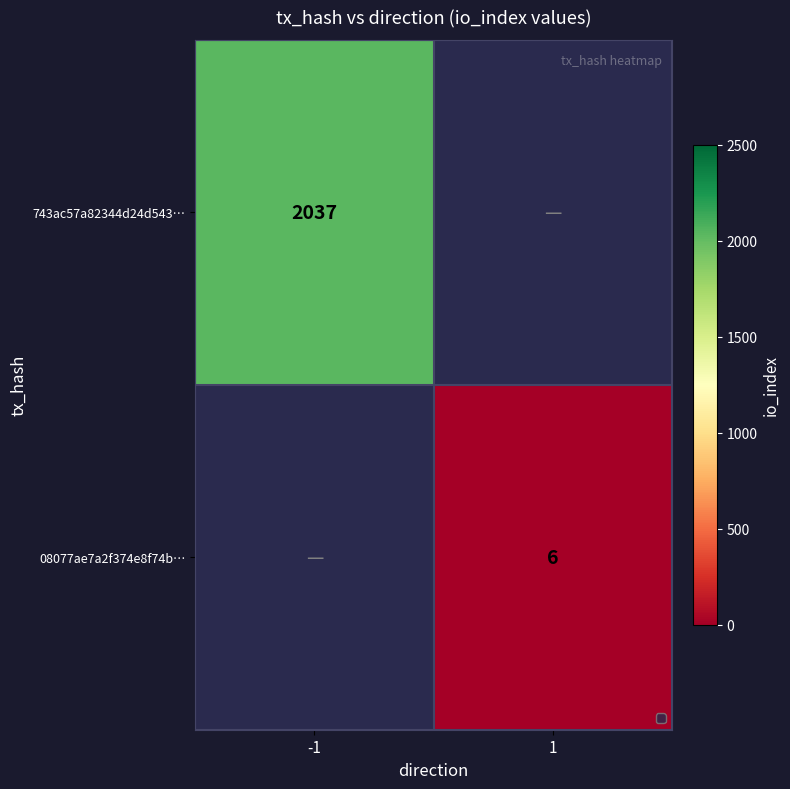

Which has a higher value, 1 or -1?

-1